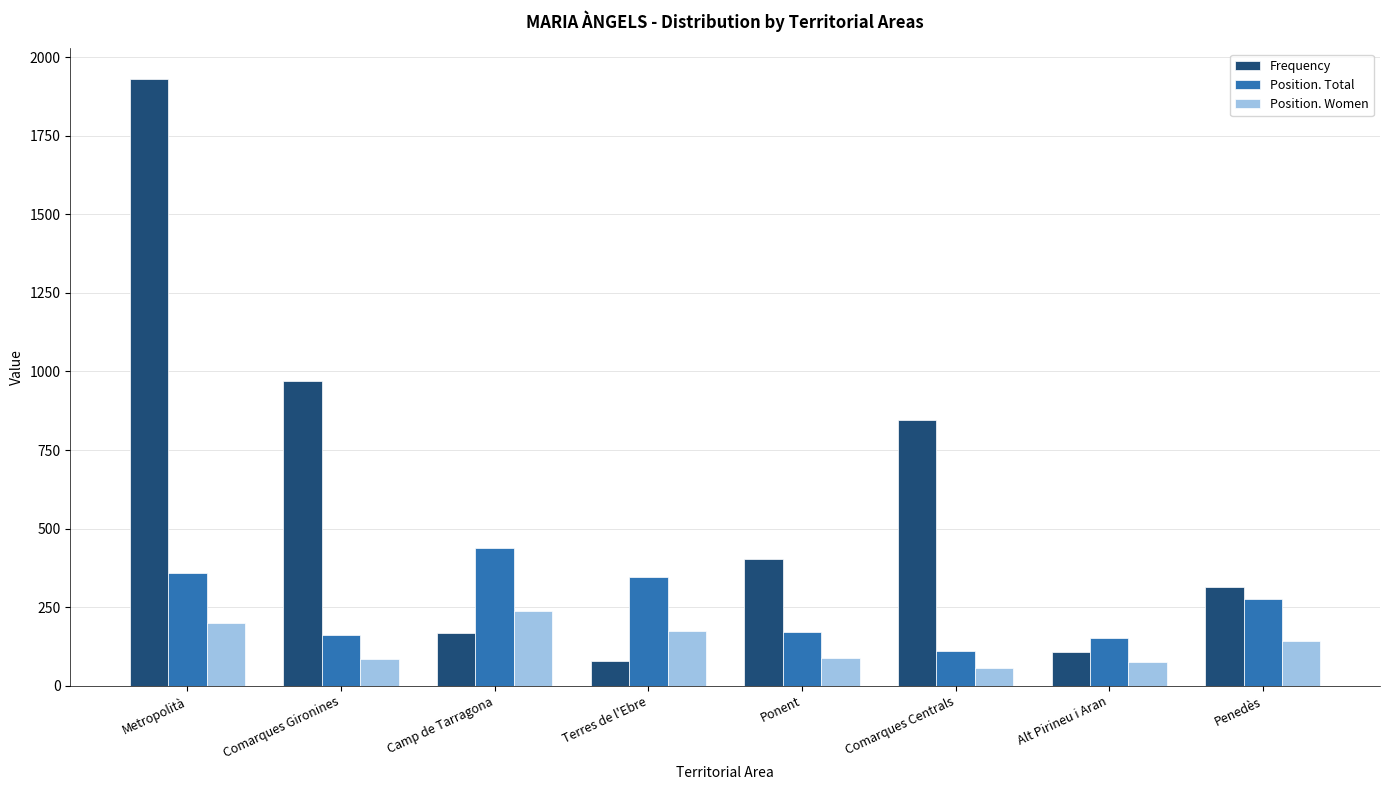

Is it true that Position. Total equals 440 at Camp de Tarragona?

True